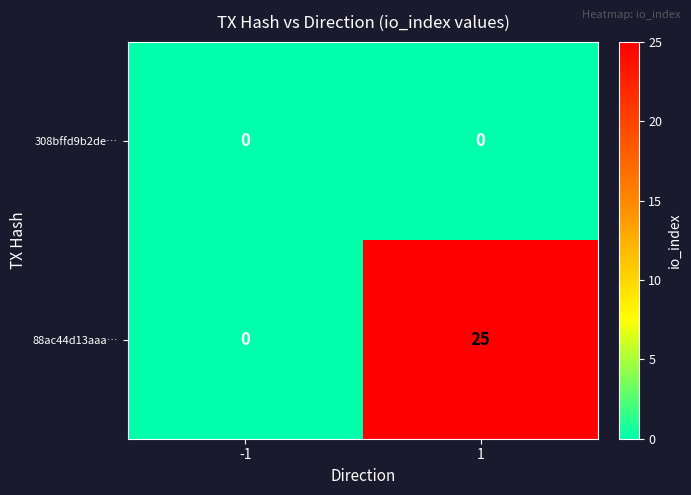

List the series in order of their peak value, lowest first.

308bffd9b2de…, 88ac44d13aaa…